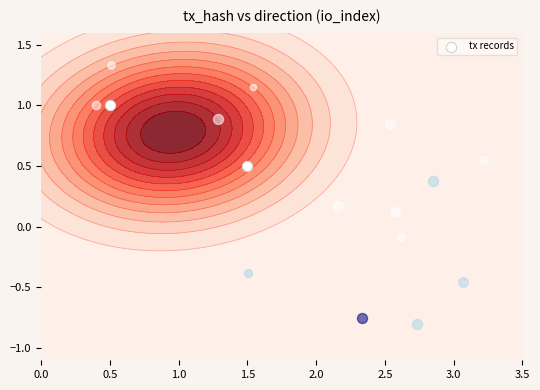

List the labels in order of value, smallest first.

1.5, 0.5